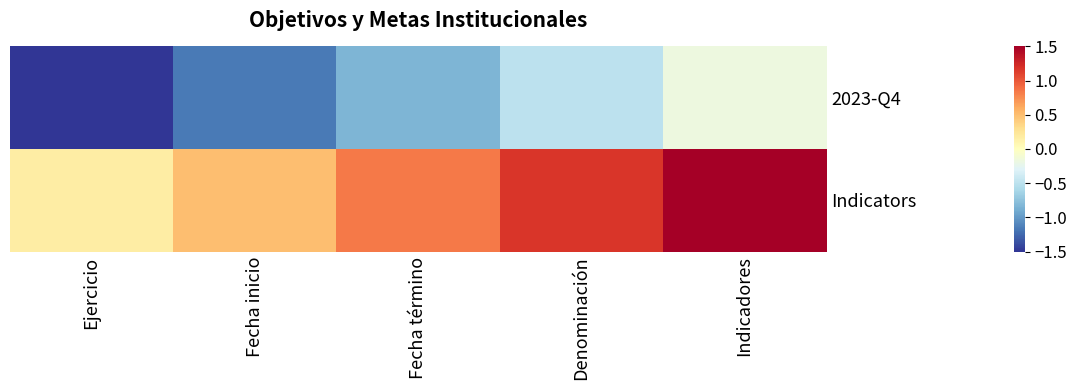

What is the maximum value shown in the chart?

1.5